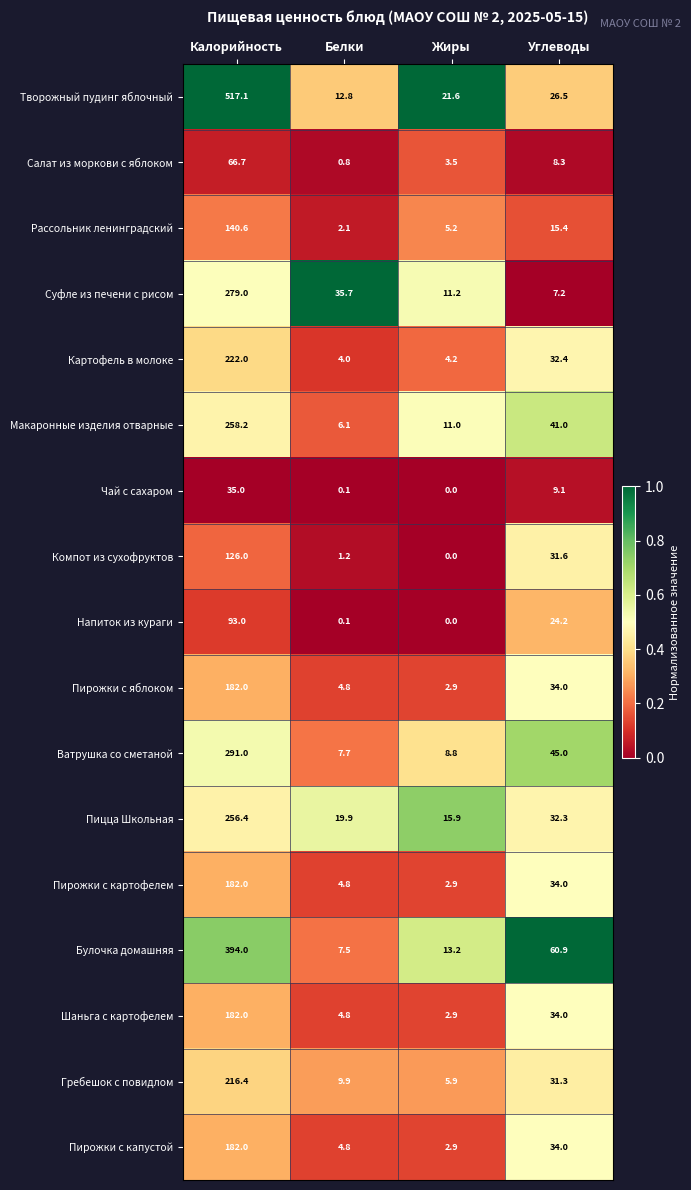

What is the sum of all Пирожки с картофелем values?

223.7